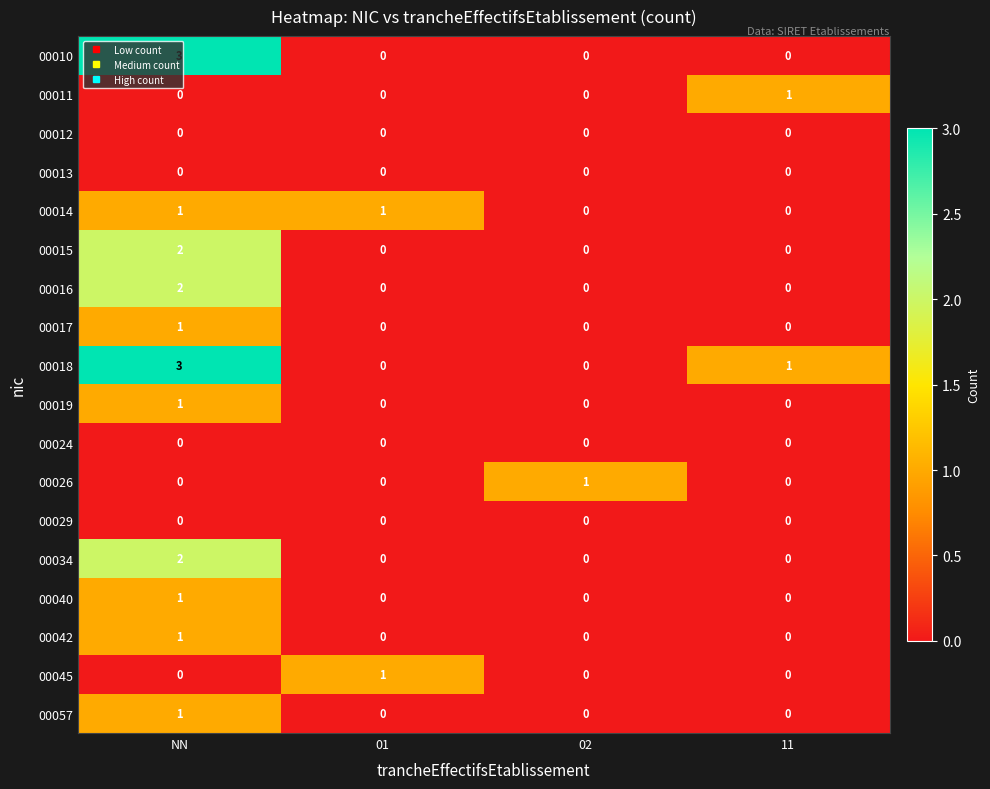

At which label does 00018 first exceed 1?

NN